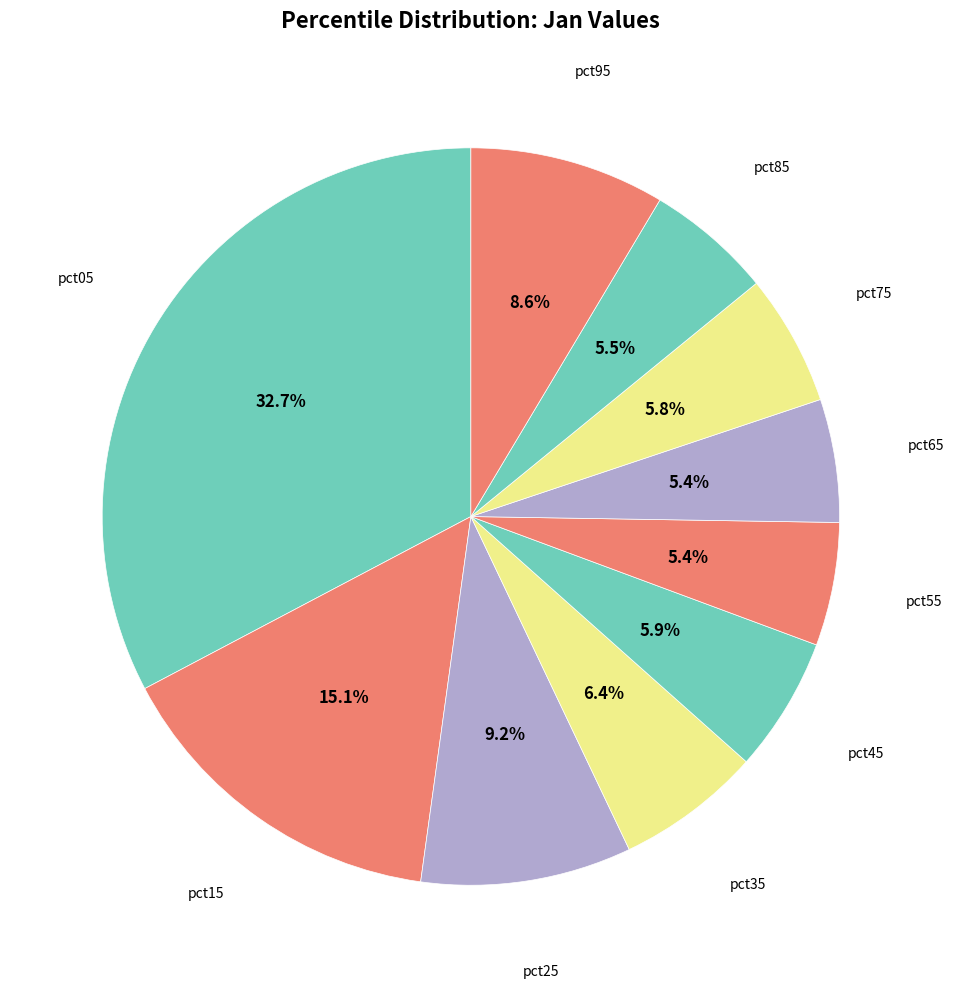

Is it true that pct55 is 13% of the pie?

False